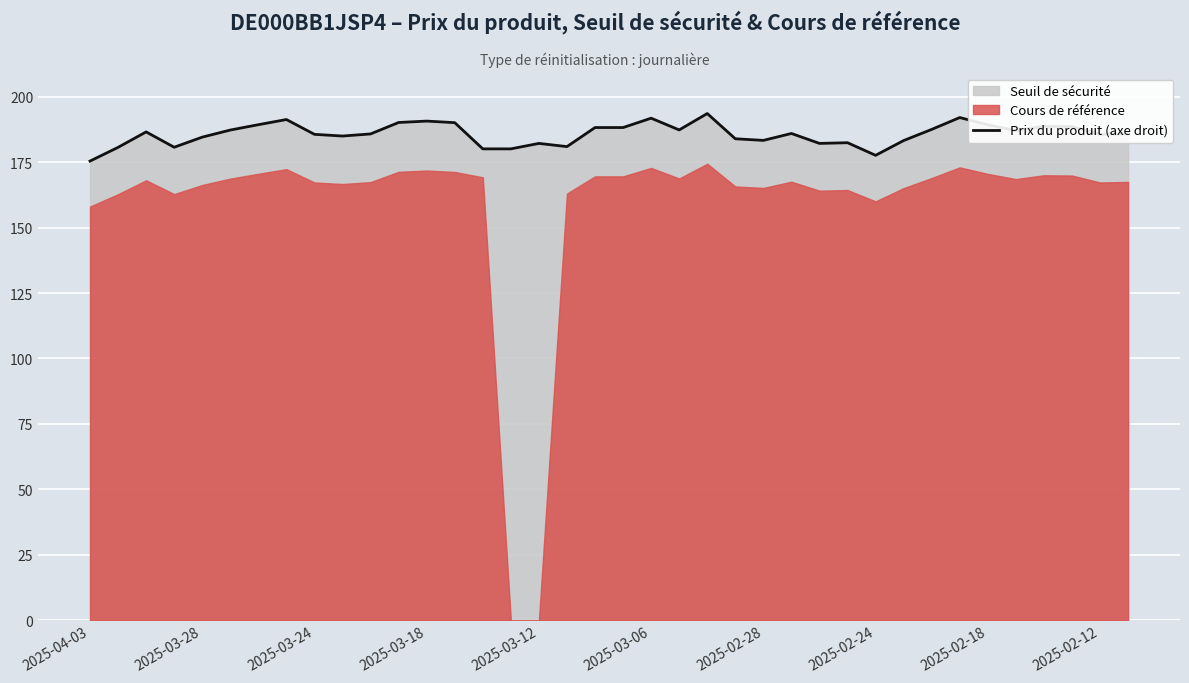

What is the difference between the maximum and minimum values?

18.2